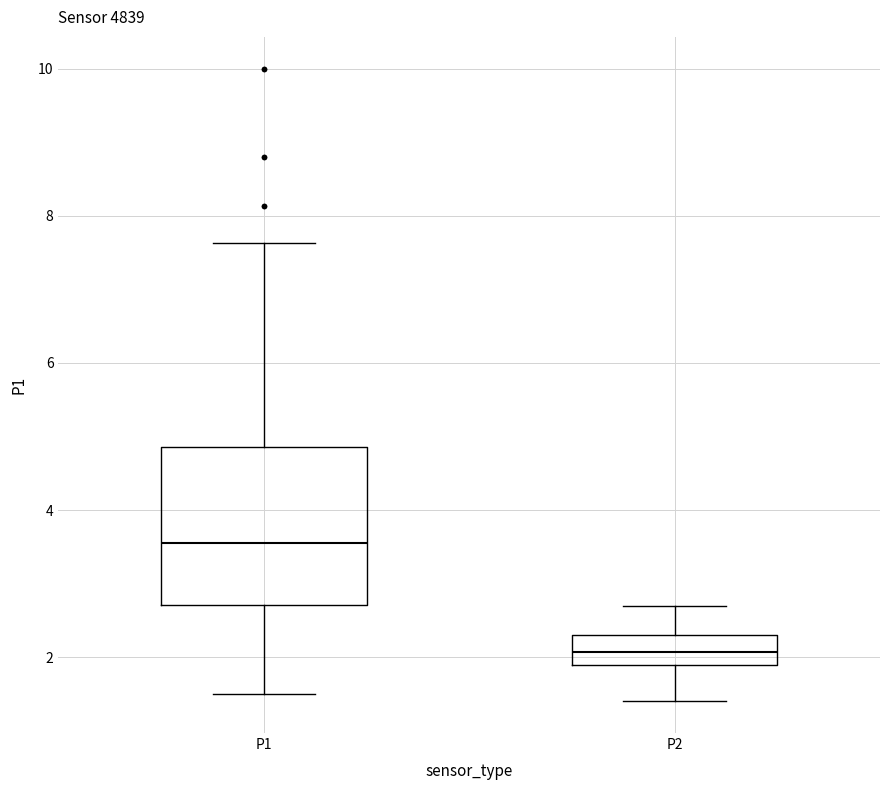

Where is the lower edge of the box for P1 on the y-axis? The values are not printed on the chart, so give them approximately, as read against the axis.

2.8